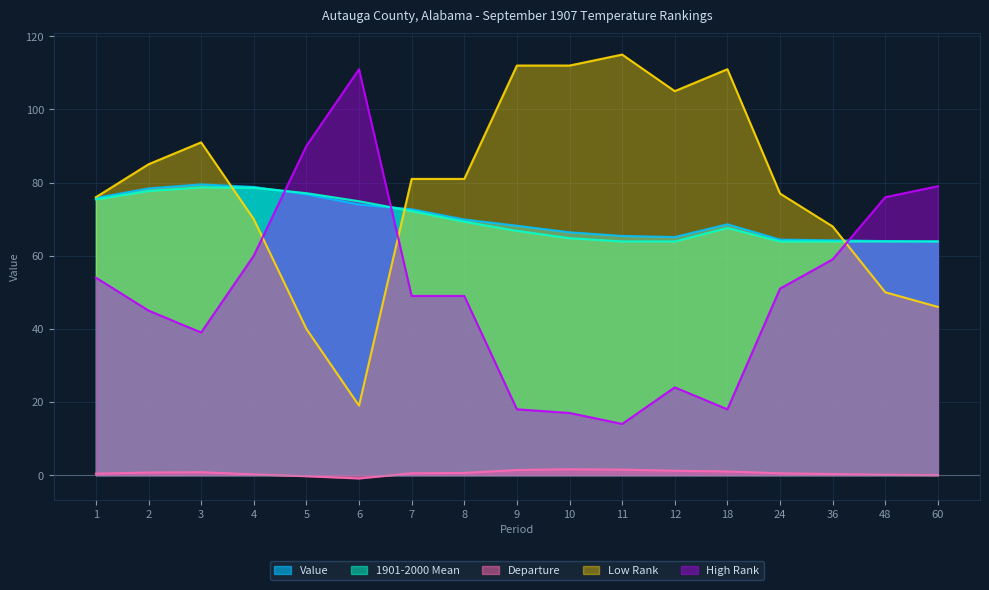

What is the maximum value shown in the chart?

115.0